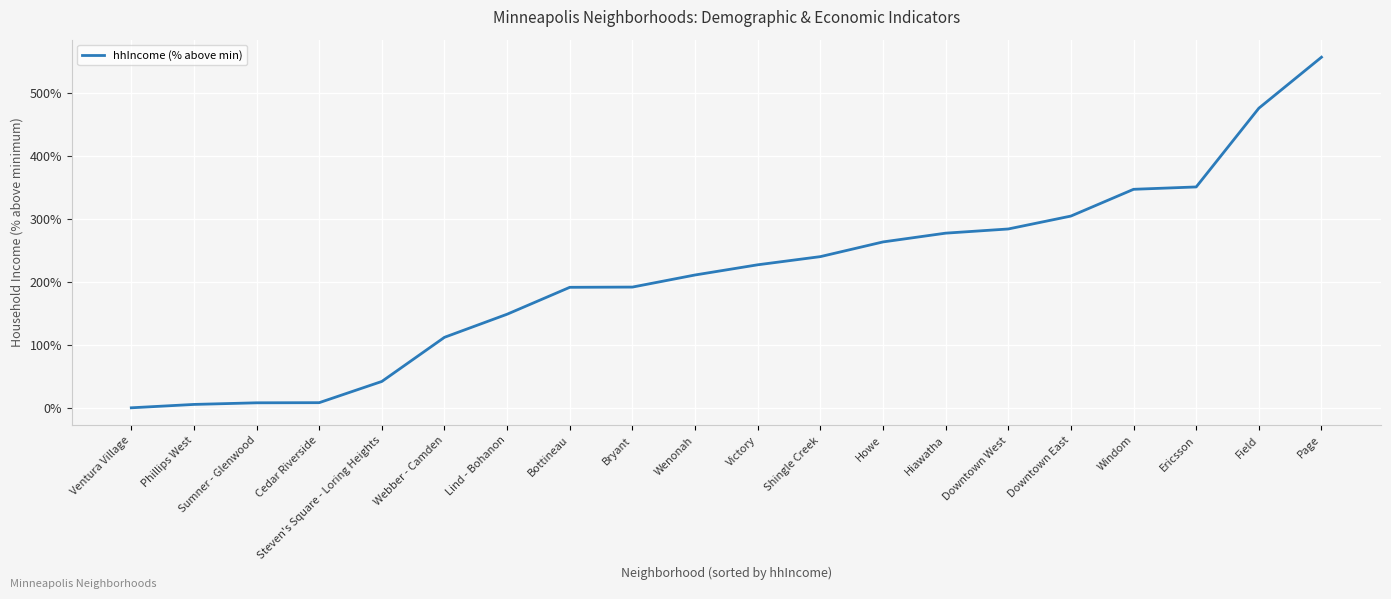

At which category does the chart reach its peak across all series?

Page